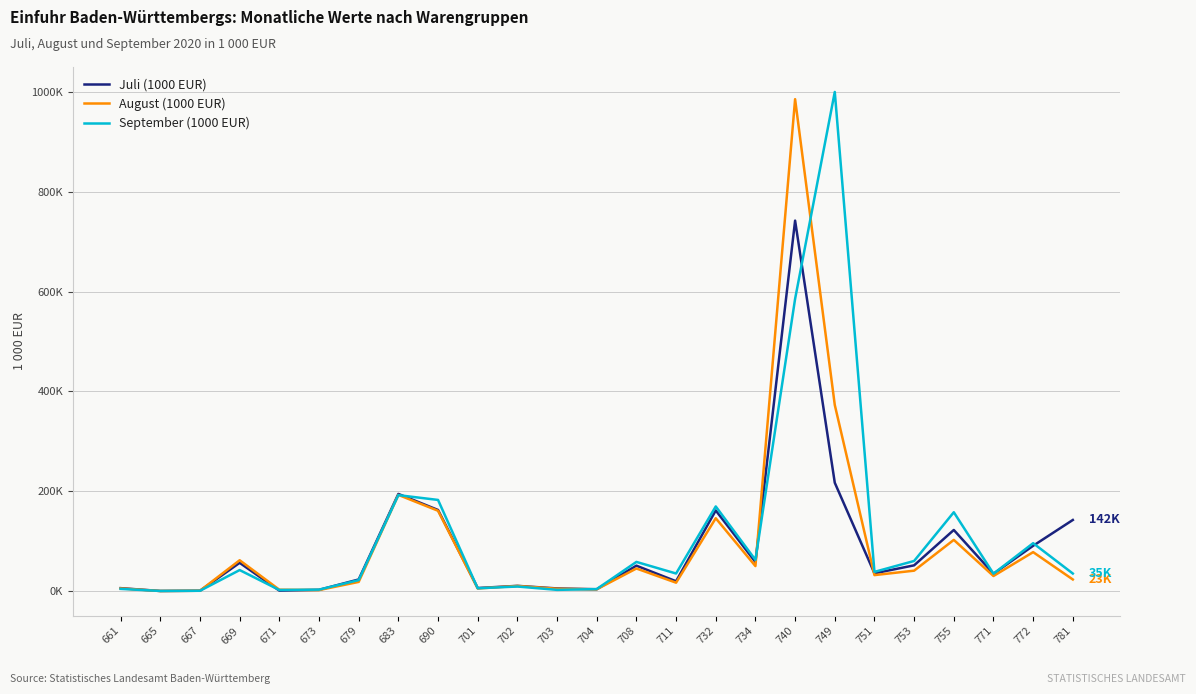

Does the chart display data point markers on the line(s)?

No